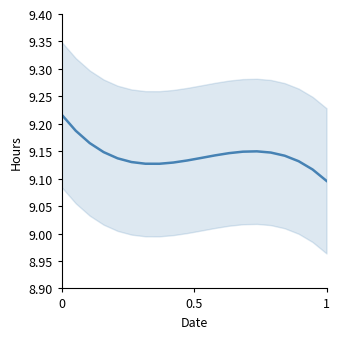

True or false: there are more than 0 points higher than both neighbors.

True